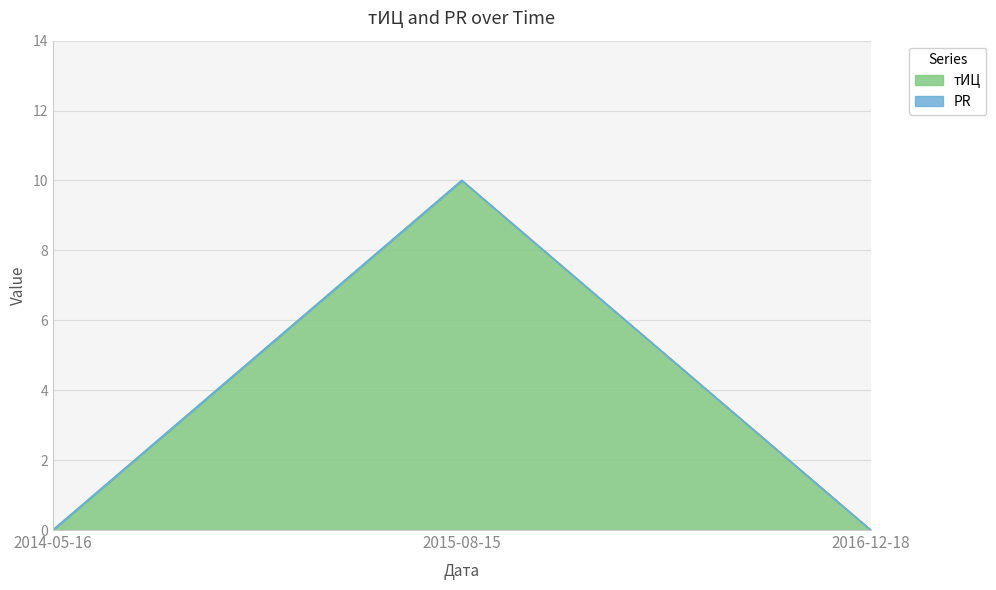

What is the sum of the values at 2015-08-15 and 2016-12-18?

10